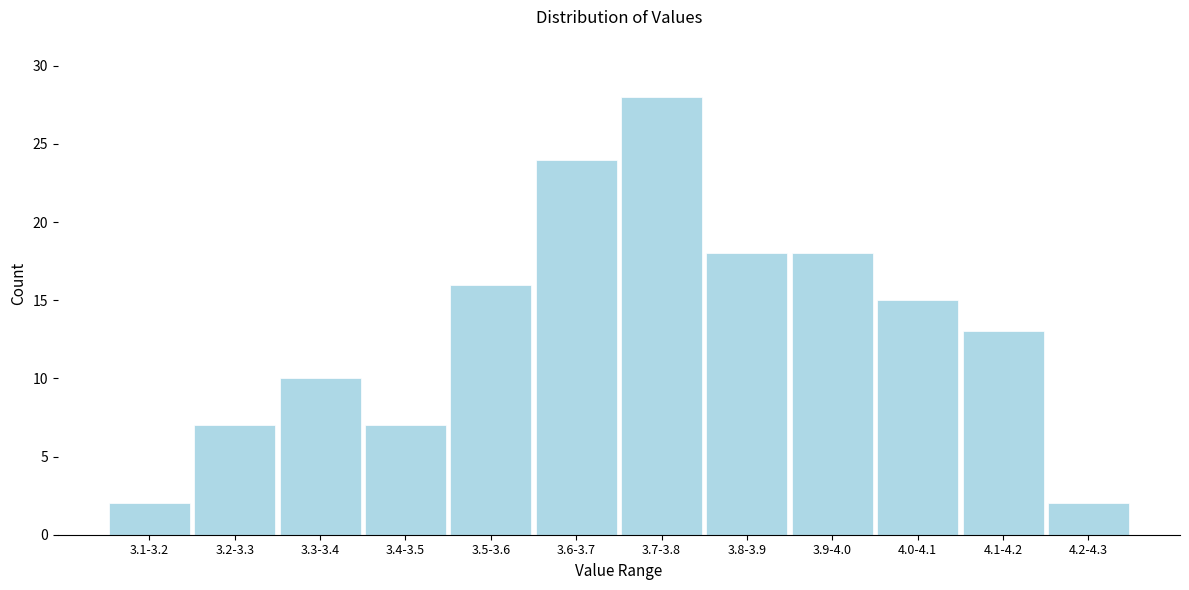

Reading left to right, transcribe all the data shown in this chart.

3.1-3.2=2	3.2-3.3=7	3.3-3.4=10	3.4-3.5=7	3.5-3.6=16	3.6-3.7=24	3.7-3.8=28	3.8-3.9=18	3.9-4.0=18	4.0-4.1=15	4.1-4.2=13	4.2-4.3=2